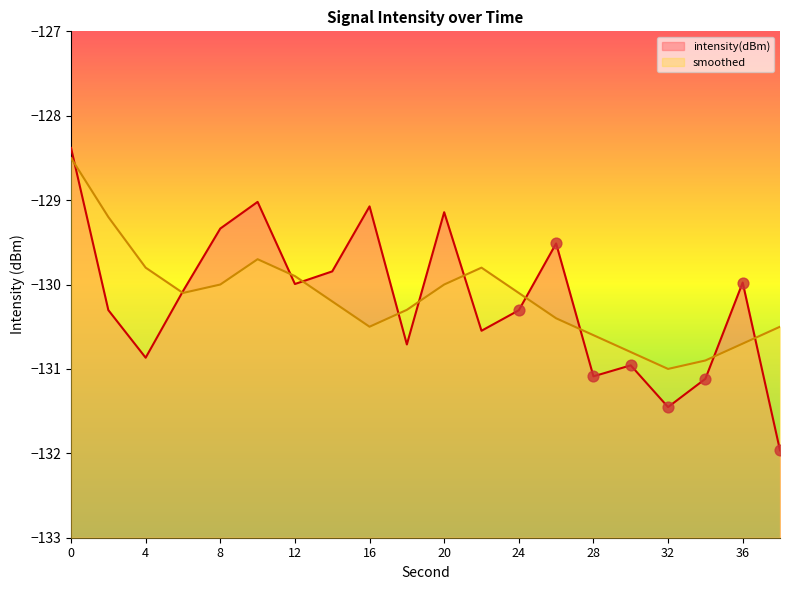

Which series contains the lowest Y value?

intensity(dBm)